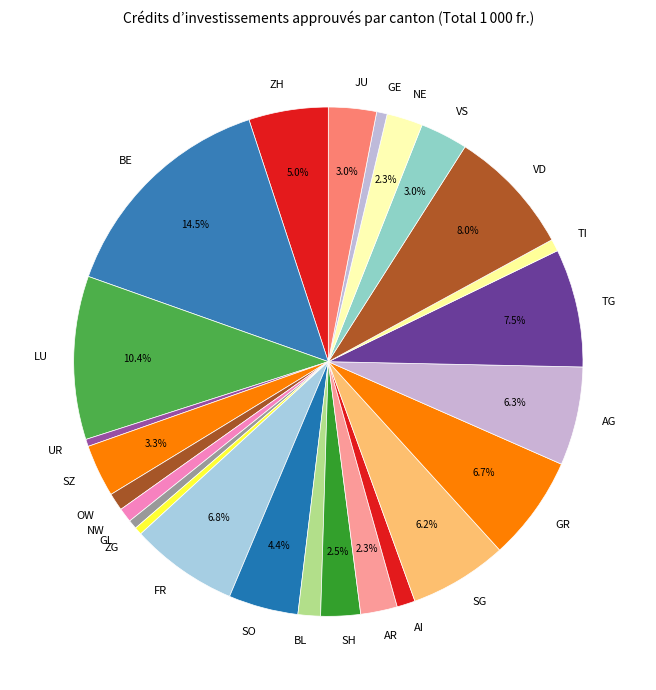

How many slices are in this pie chart?

25